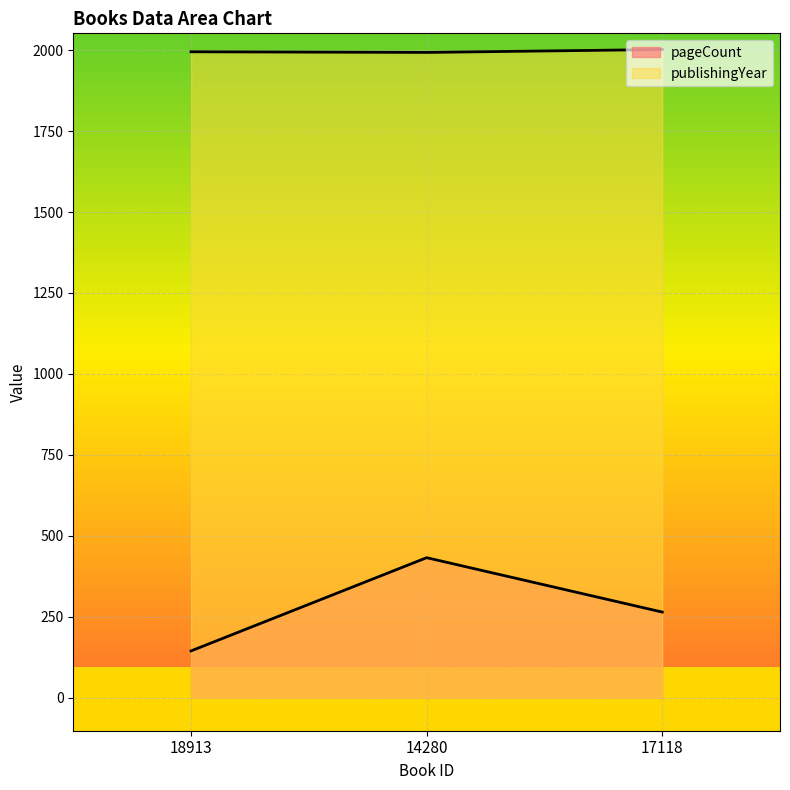

Which series has the widest spread of values?

pageCount